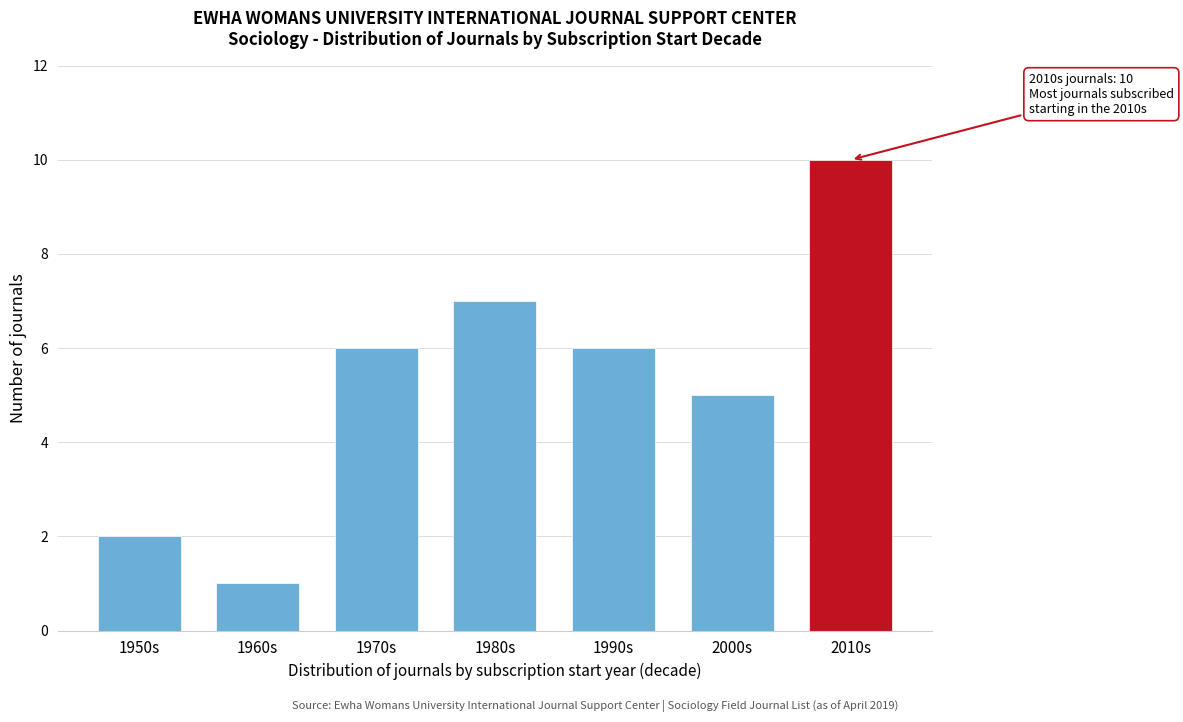

Reading left to right, what are all the values shown in this chart?

2	1	6	7	6	5	10